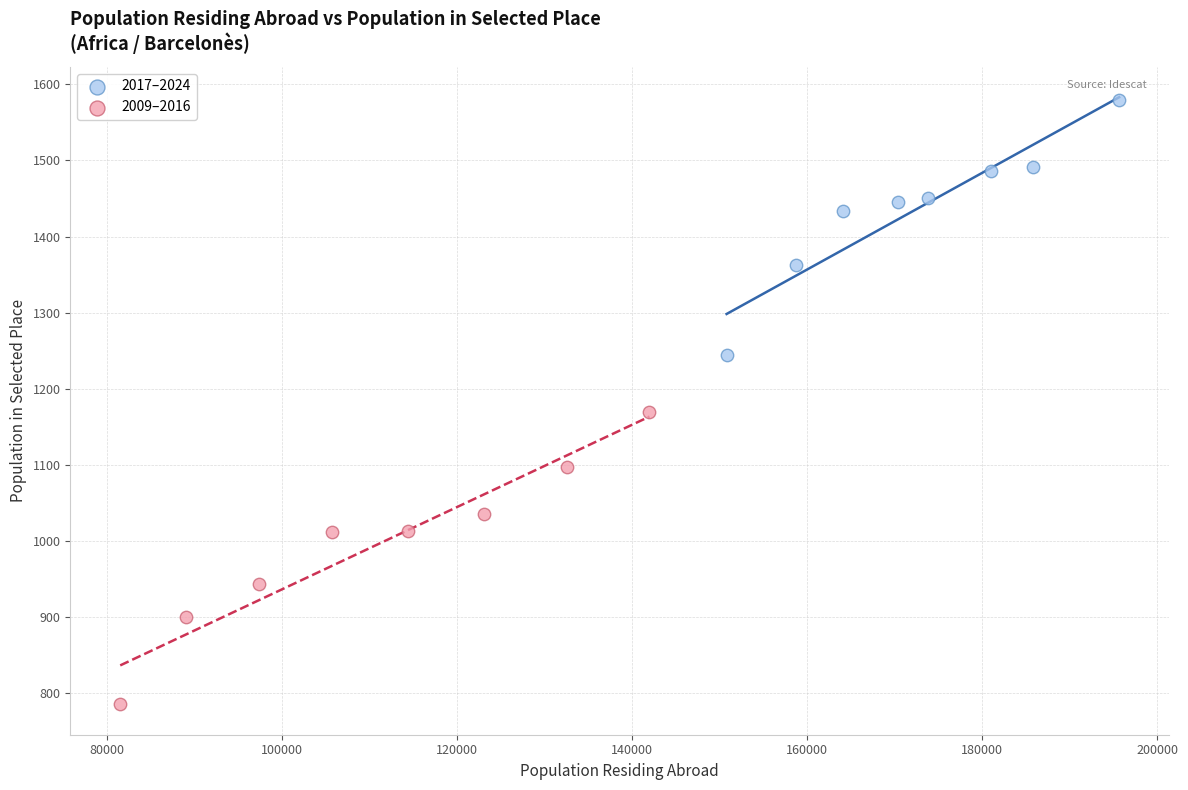

Which series contains the lowest Y value?

2009–2016